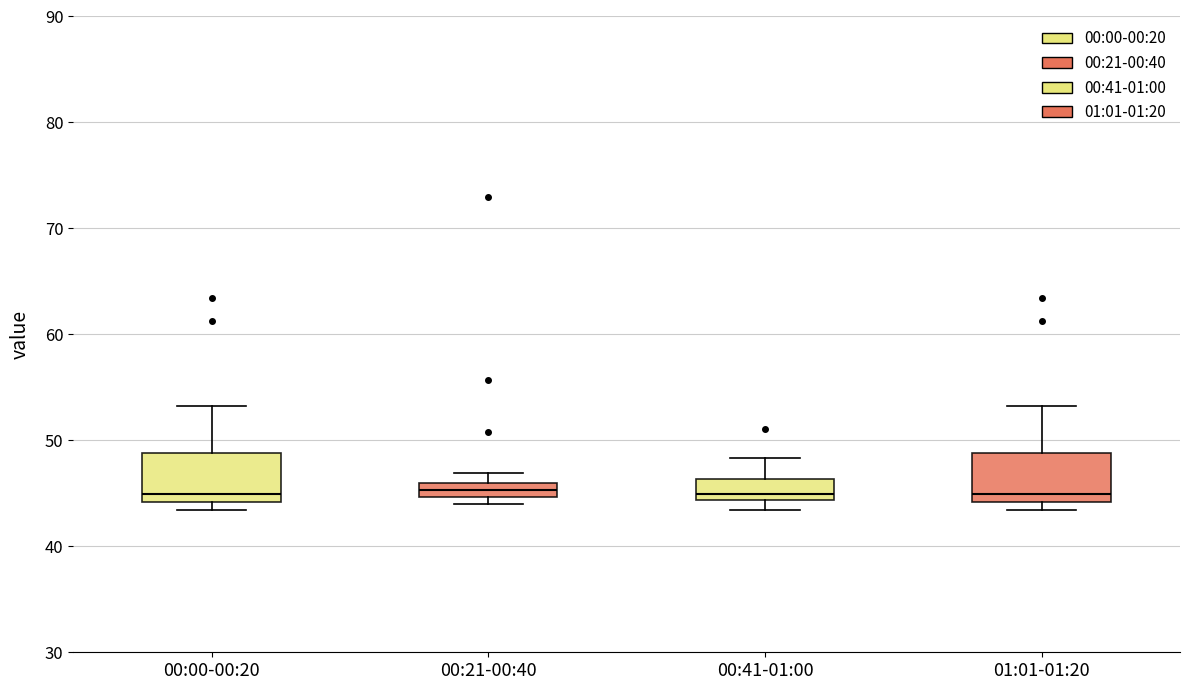

Where does the median line of the box for 00:00-00:20 sit on the y-axis? The values are not printed on the chart, so give them approximately, as read against the axis.

45